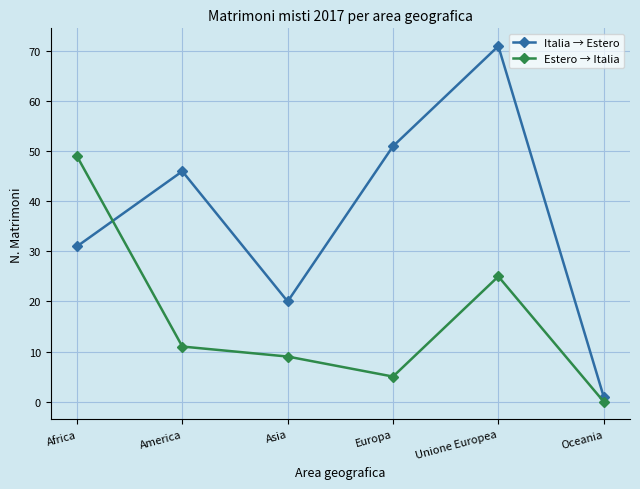

What is the difference between the maximum and minimum values in the Italia → Estero series?

70